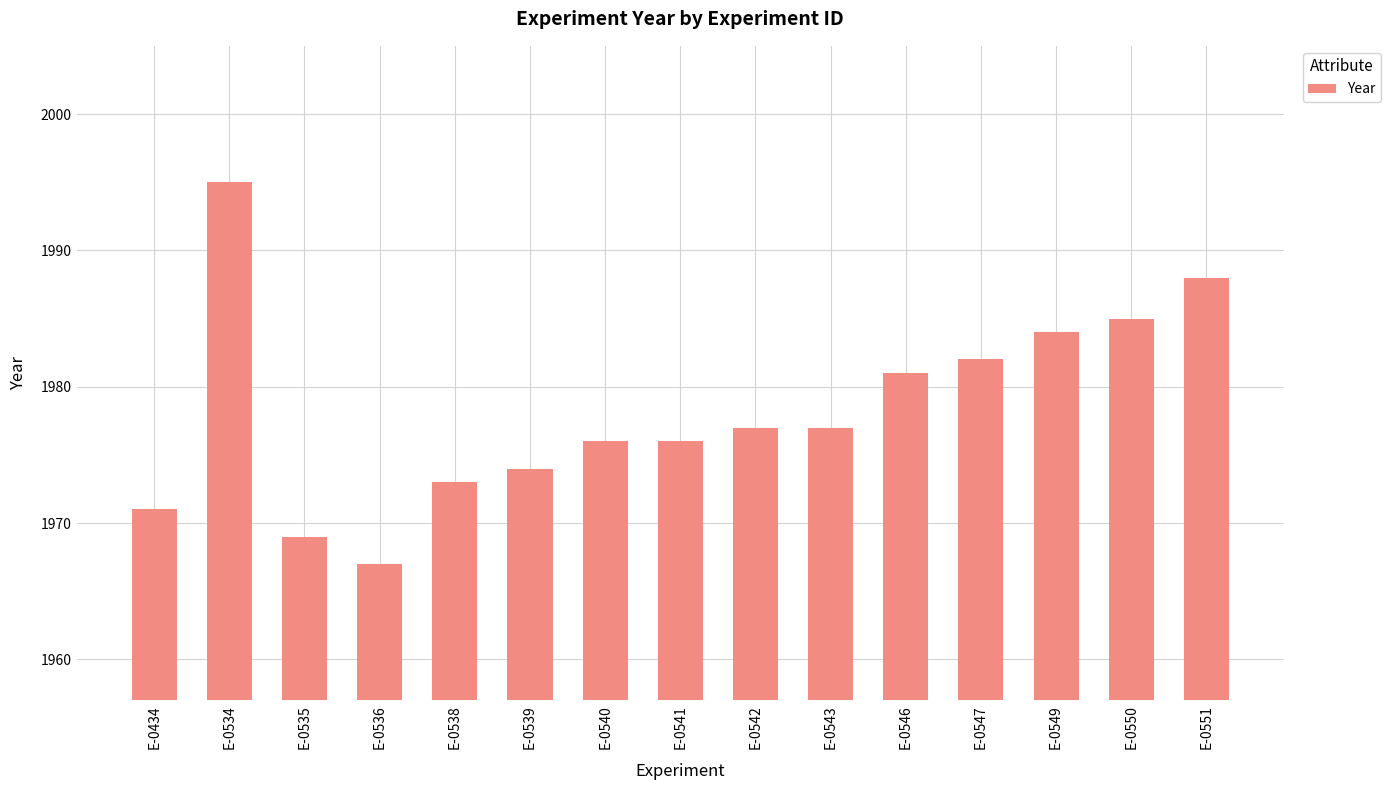

Which category has the highest value across all series?

E-0534